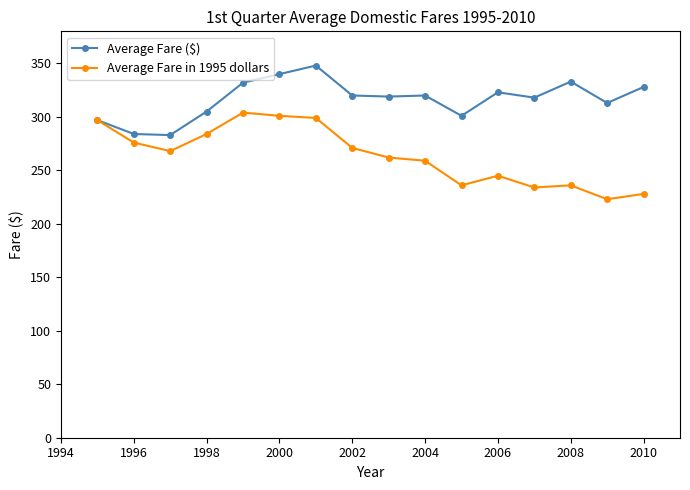

What is the value of the Average Fare ($) point at the 2nd from the left?

284